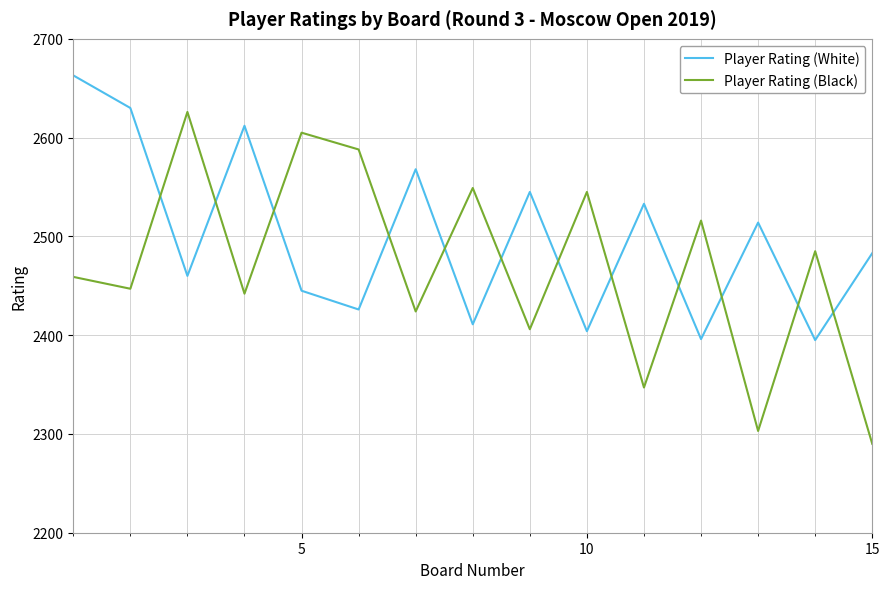

What is the smallest value displayed?

2290